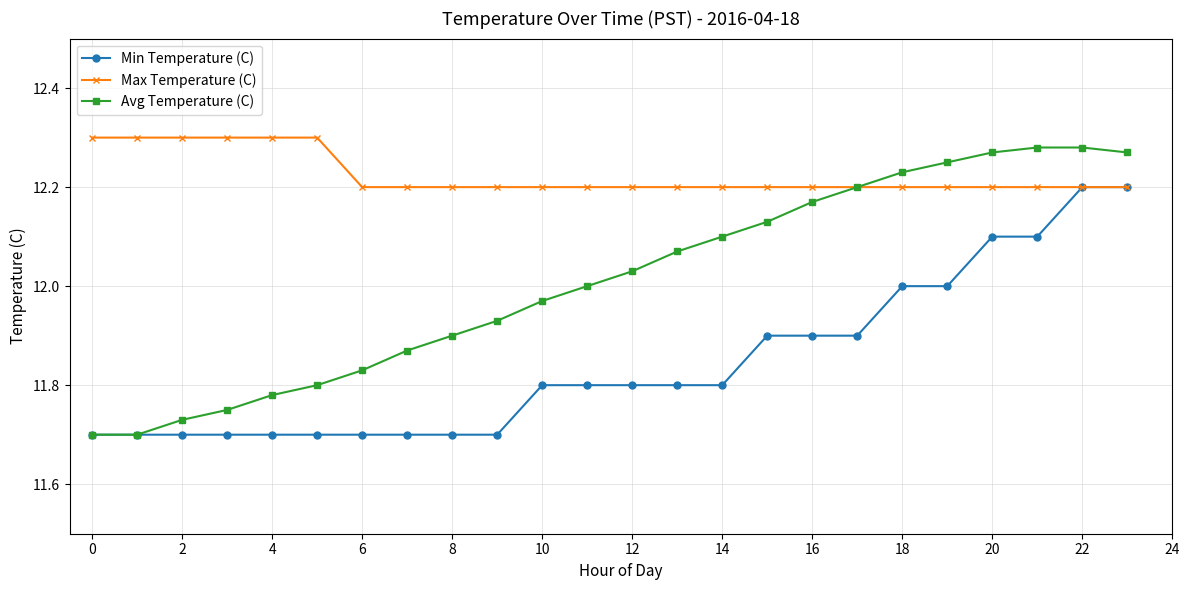

What are all the series names shown in the legend?

Min Temperature (C), Max Temperature (C), Avg Temperature (C)